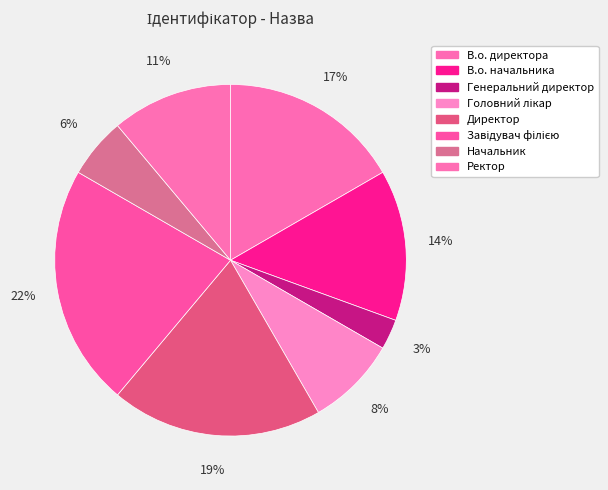

To the nearest percent, what is the difference between the largest and smallest slice percentages?

19%